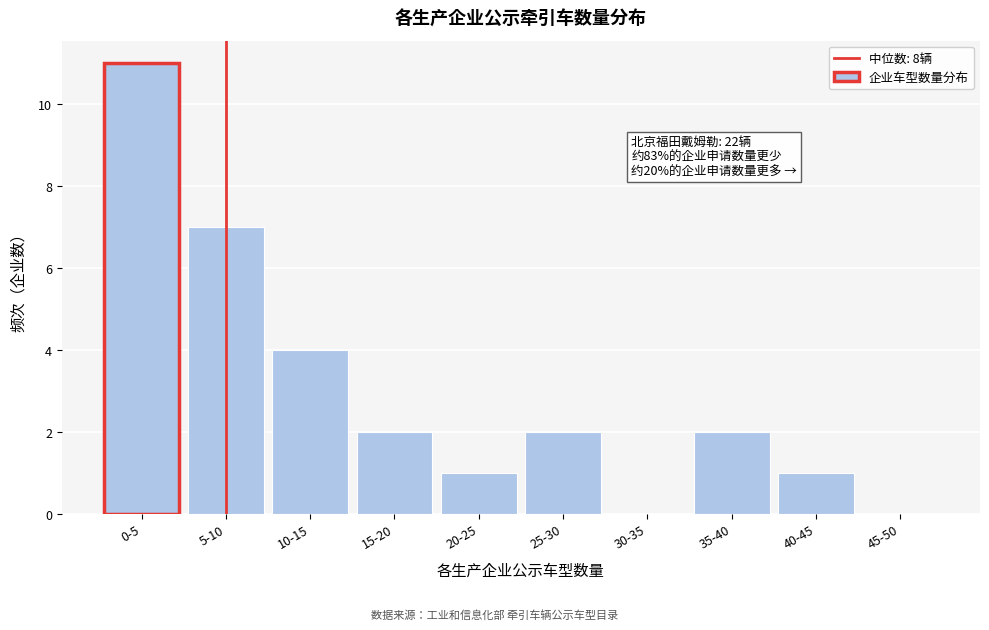

Reading left to right, extract all data points from this chart.

0-5=11	5-10=7	10-15=4	15-20=2	20-25=1	25-30=2	30-35=0	35-40=2	40-45=1	45-50=0